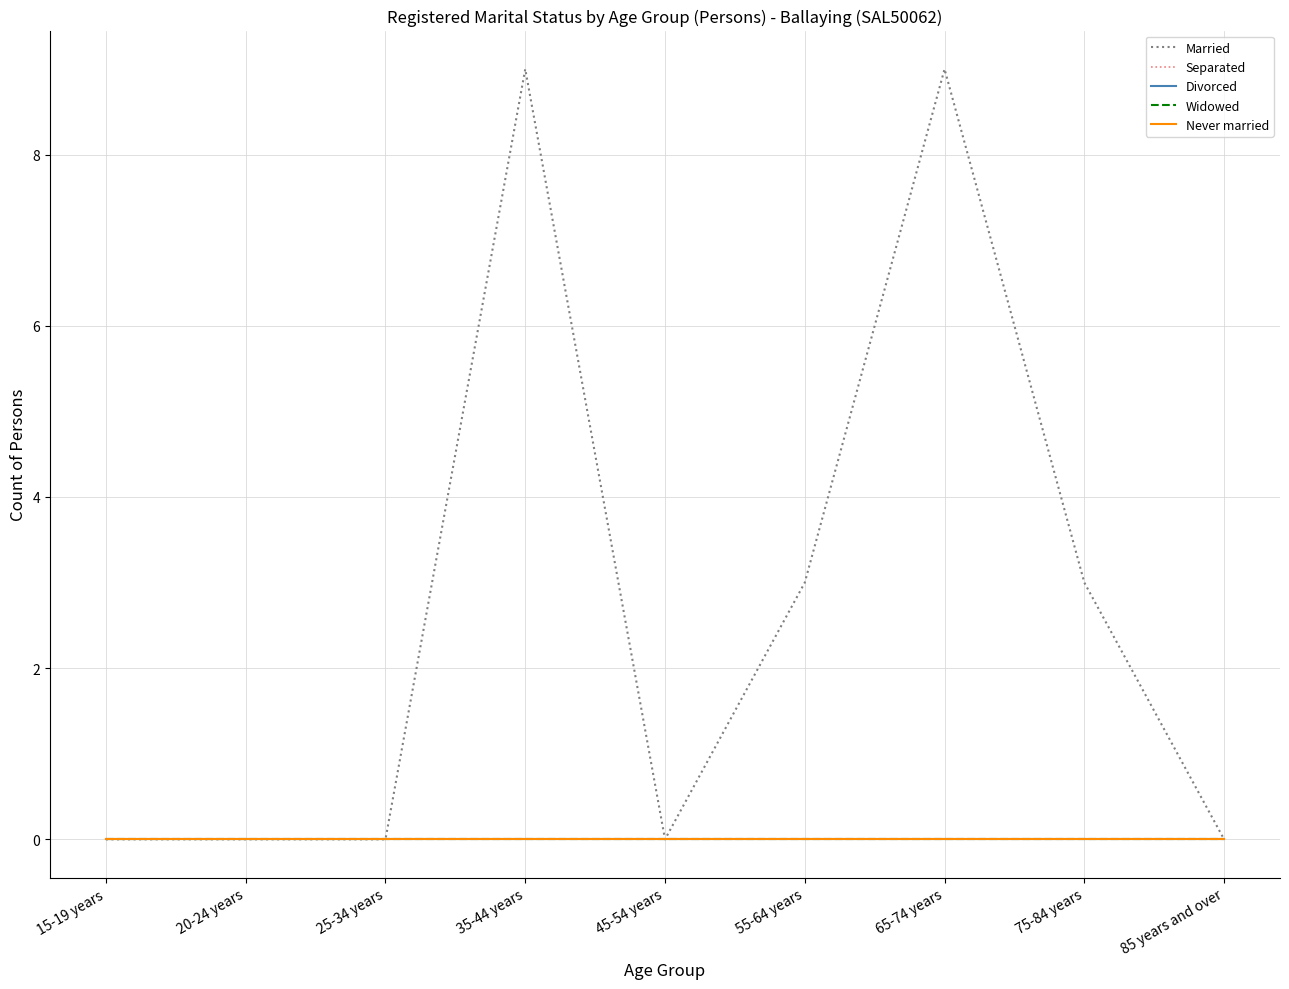

Does the chart display data point markers on the line(s)?

No